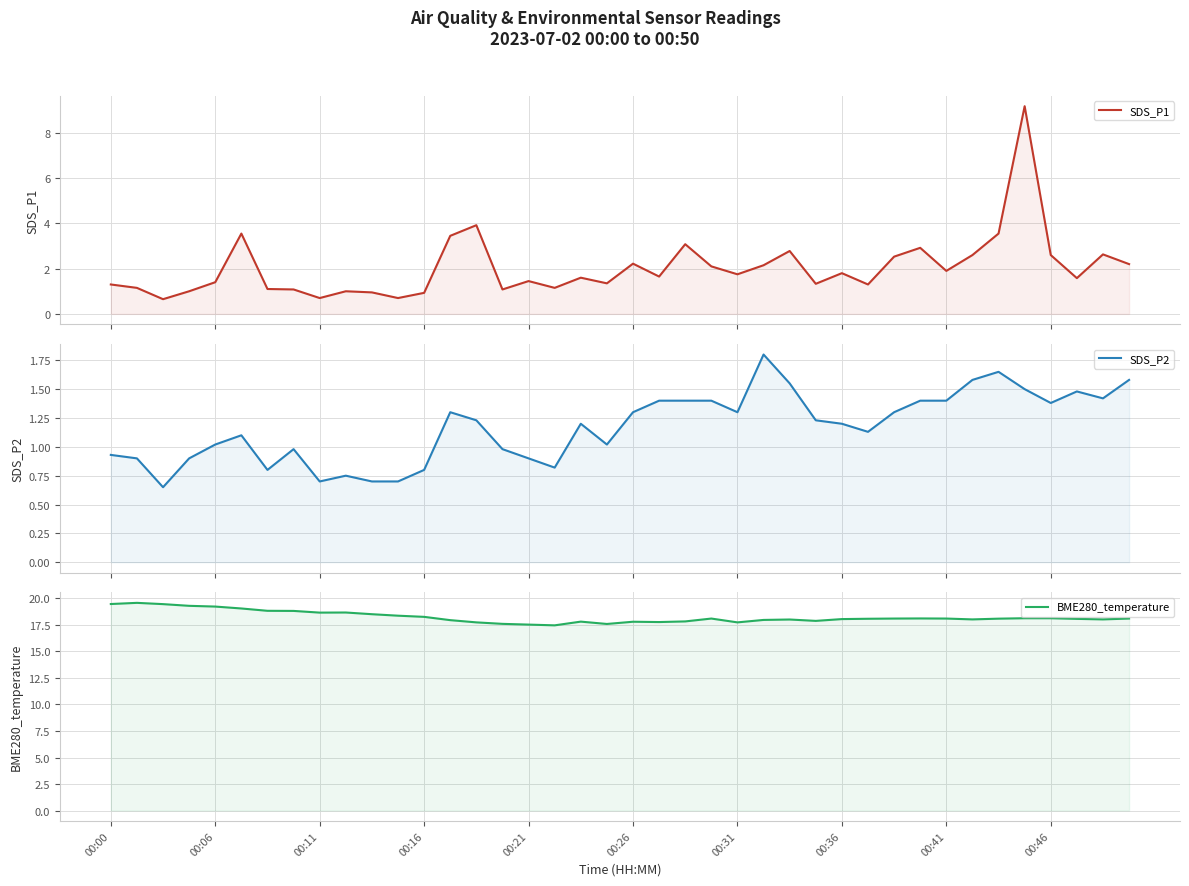

True or false: SDS_P2 and BME280_temperature cross at least once.

False